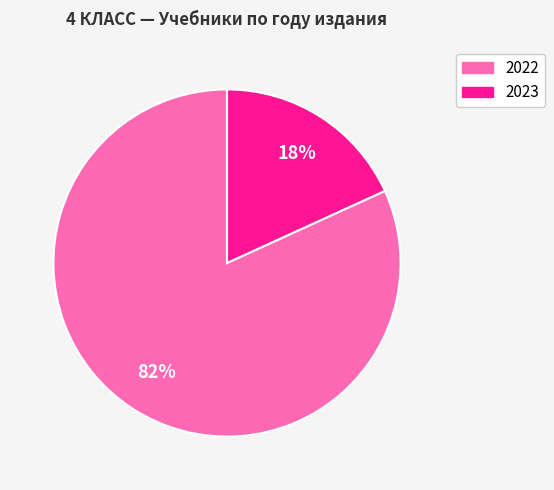

Rank the categories by value from lowest to highest.

2023, 2022